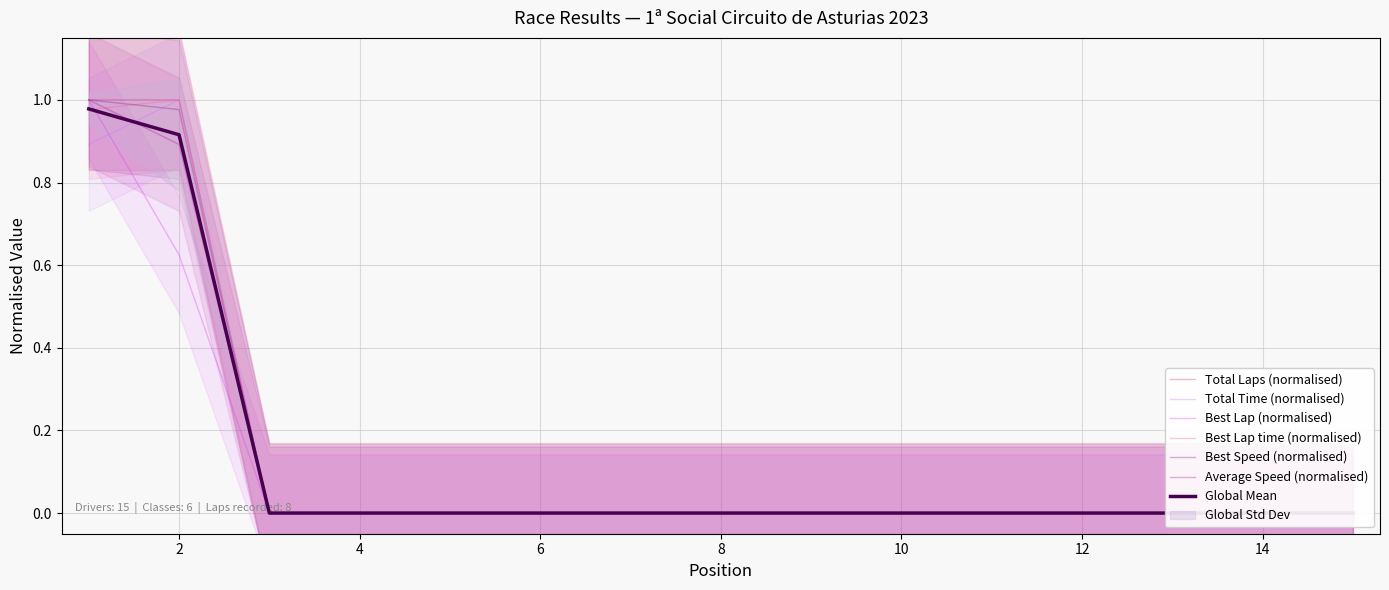

List the series in order of their peak value, lowest first.

Total Laps, Total Time, Best Lap, Best Lap time, Best Speed, Average Speed